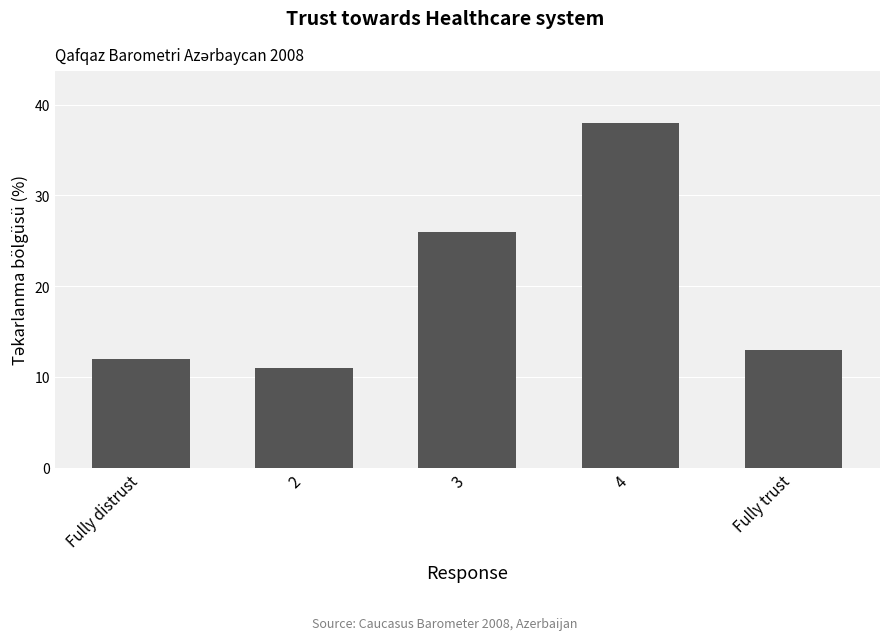

What is the difference between the maximum and minimum values?

27